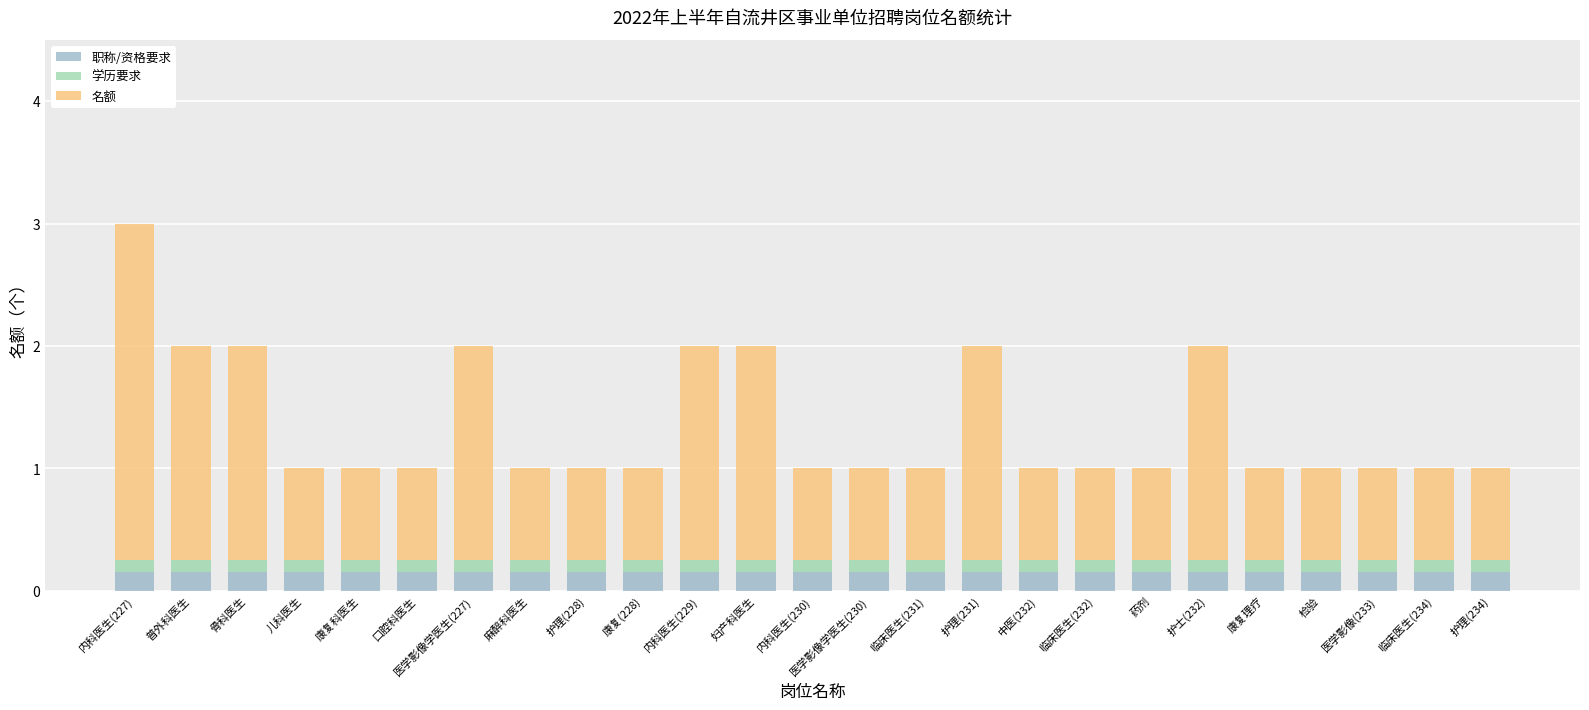

Does the chart contain any negative values?

No